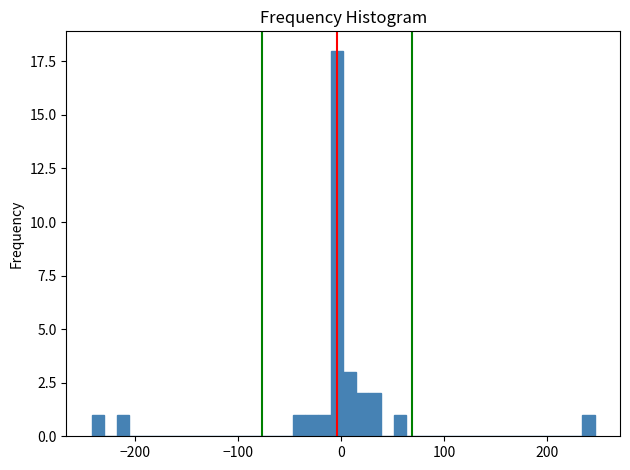

Around what value on the x-axis is the tallest bar? Give the approximate position of its centre, as read against the axis.

0